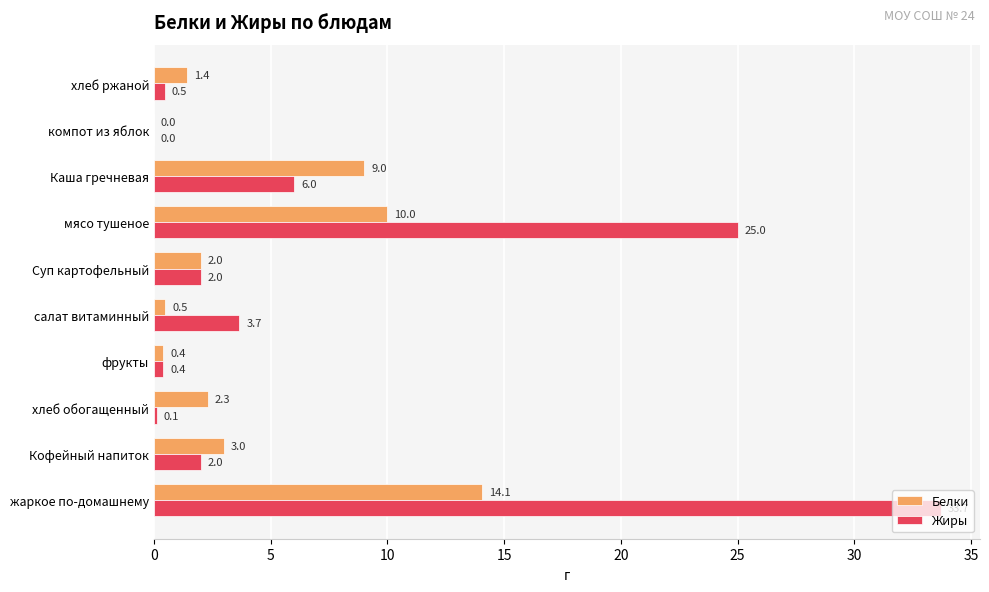

Between мясо тушеное and компот из яблок, which series saw the biggest shift?

Жиры